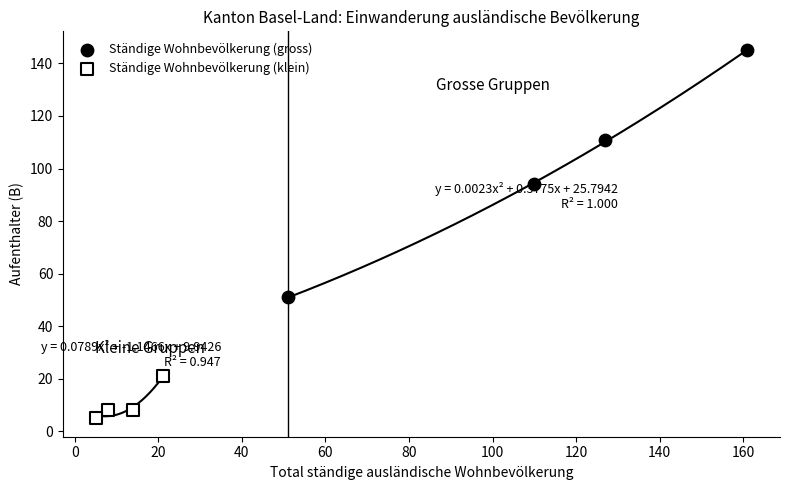

Which series reaches the maximum Y coordinate?

Ständige Wohnbevölkerung (gross)